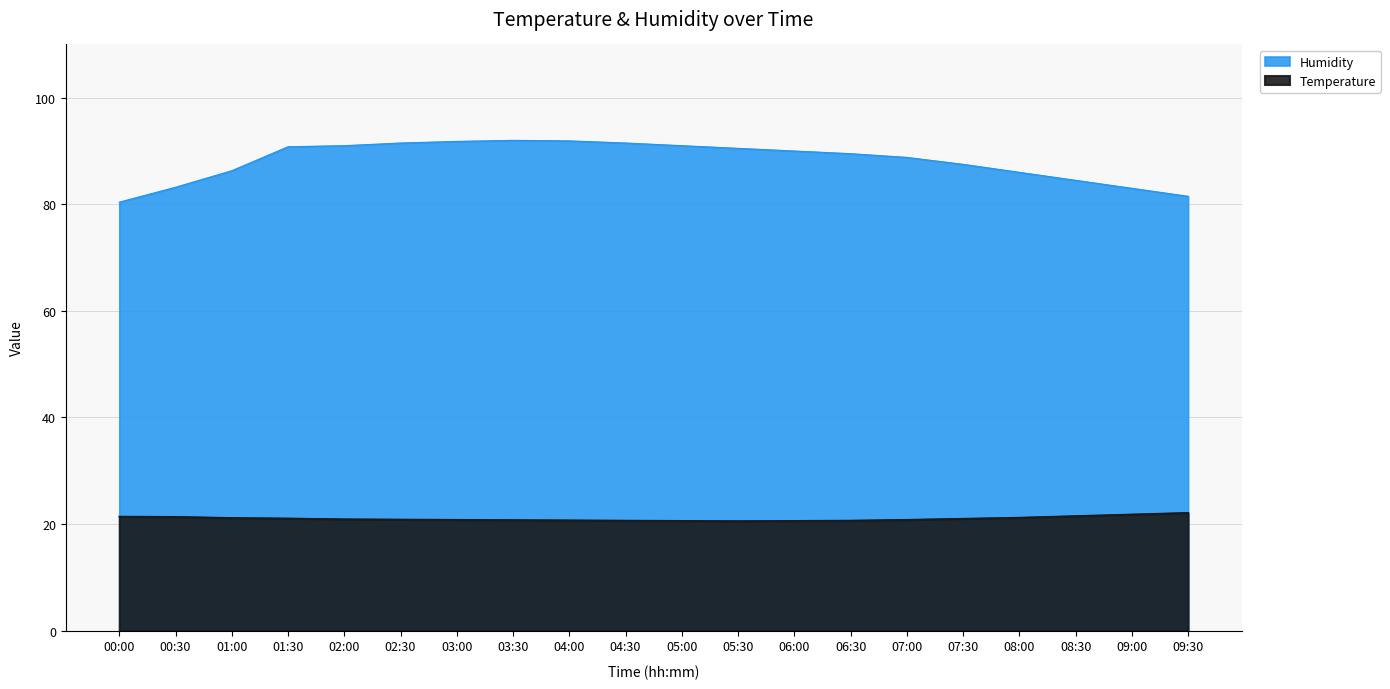

At which label does Humidity reach its peak?

03:30